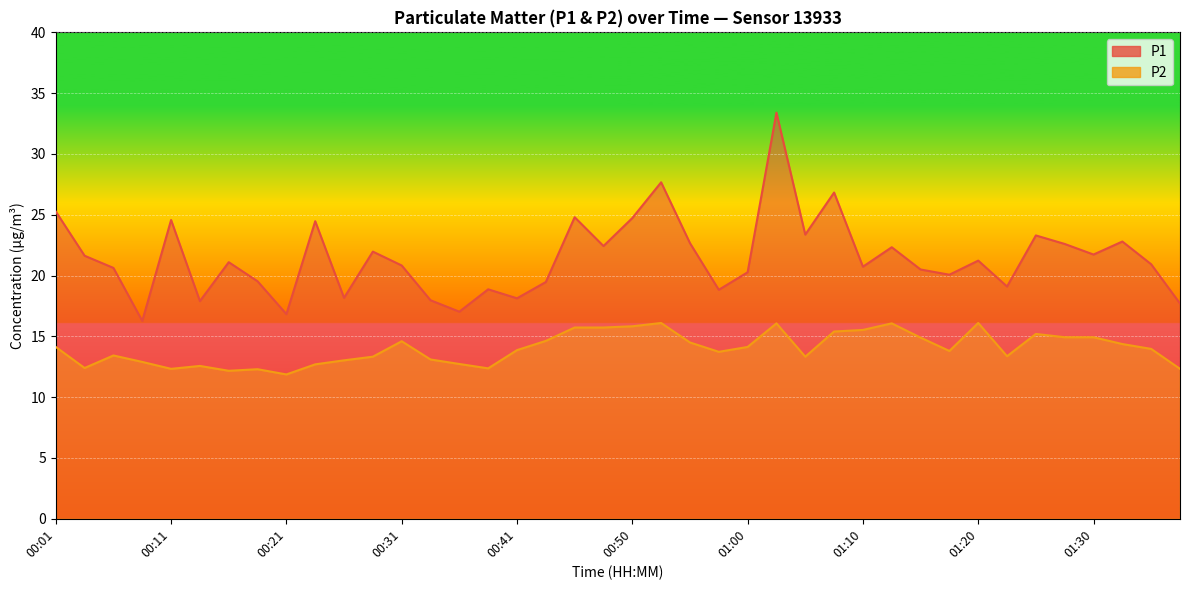

At how many categories does at least one series exceed 17?

38